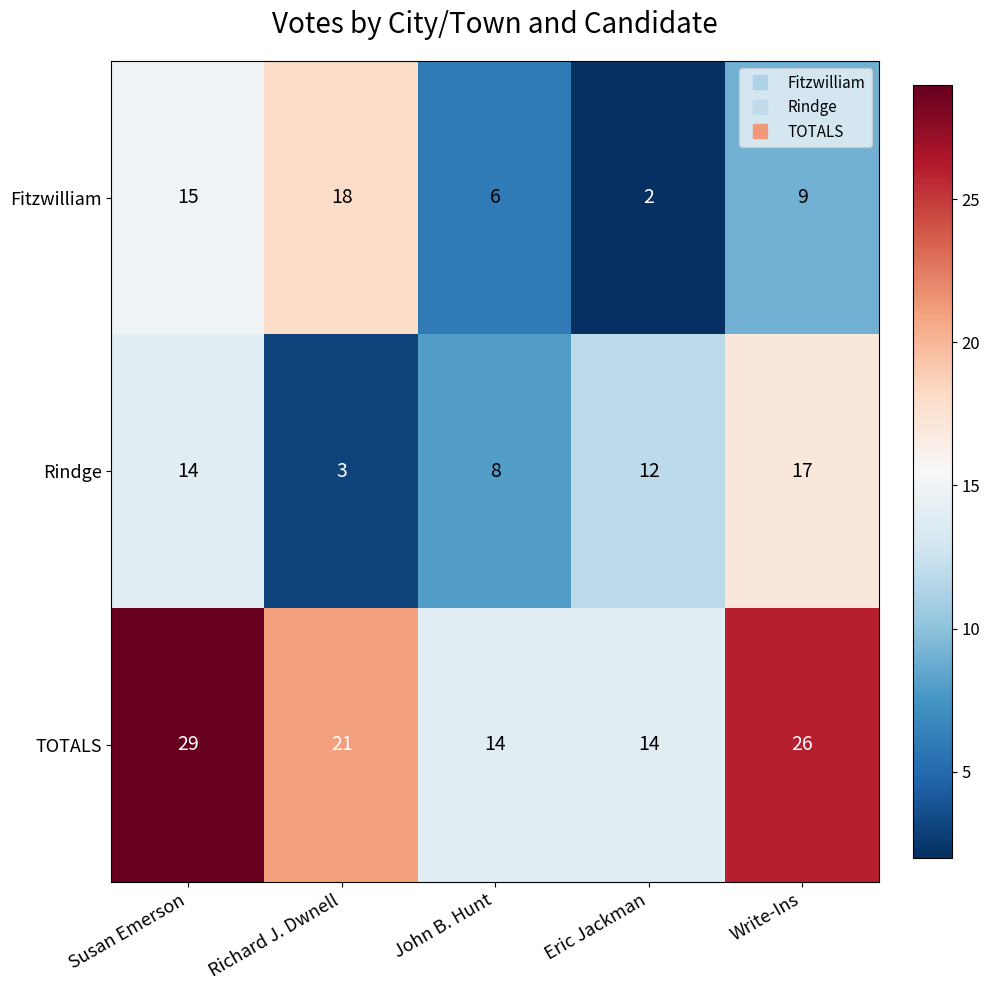

Count the number of data series in this chart.

3